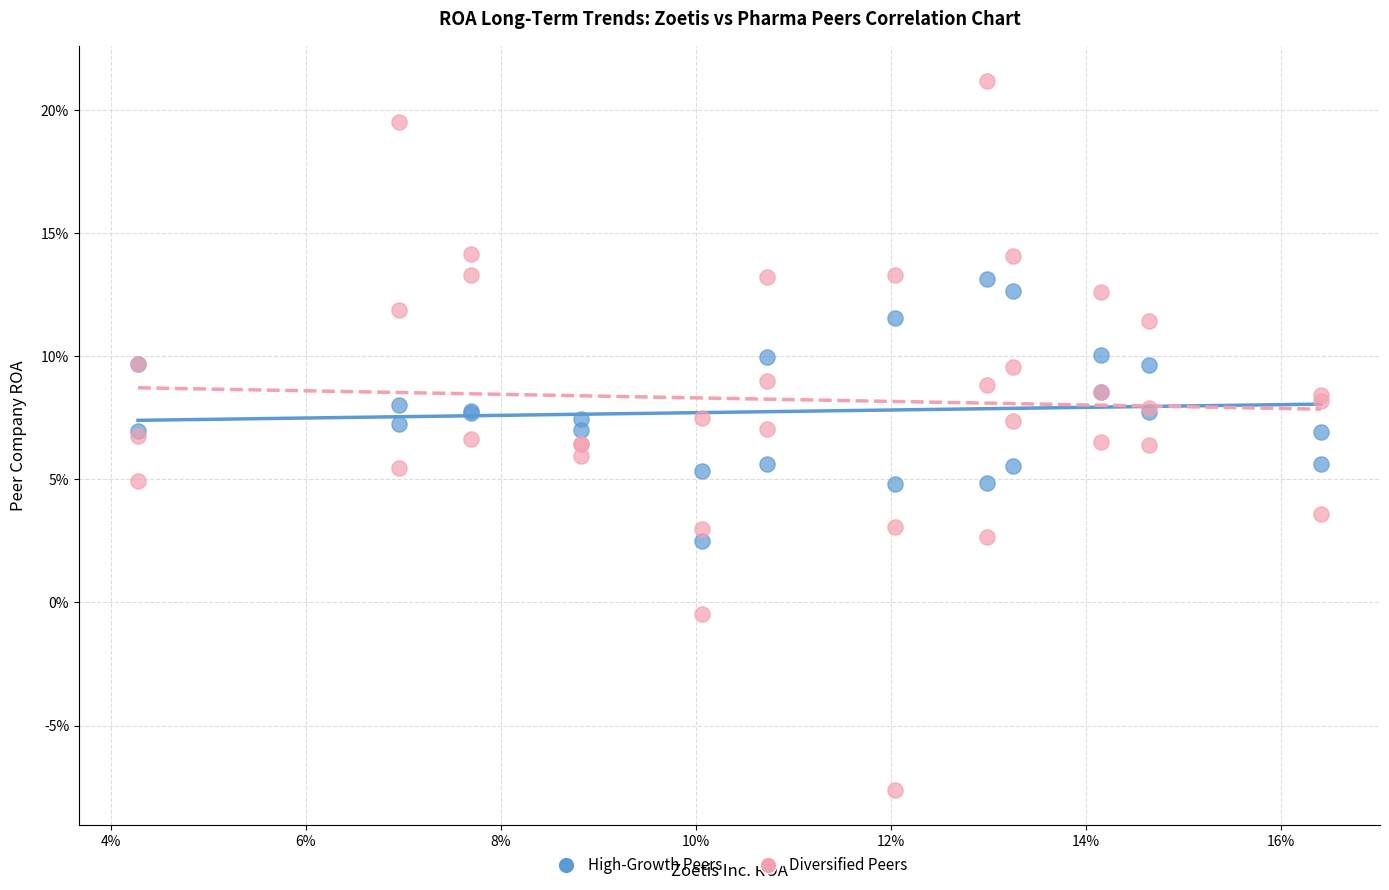

Which series has the widest spread of Y values?

Diversified Peers